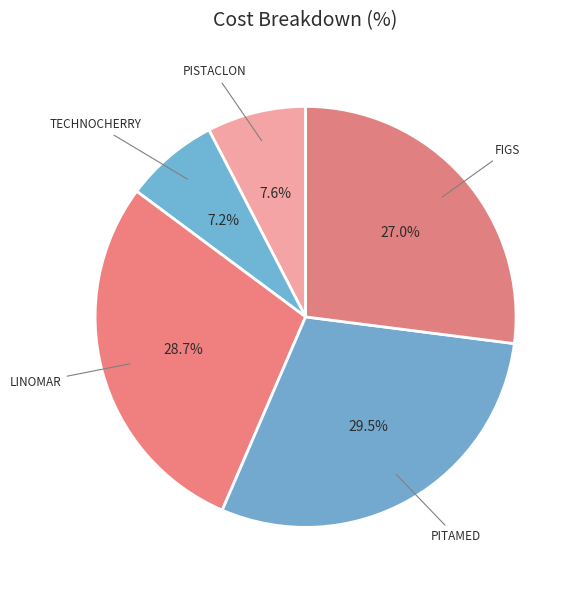

Which has a higher value, FIGS or PISTACLON?

FIGS